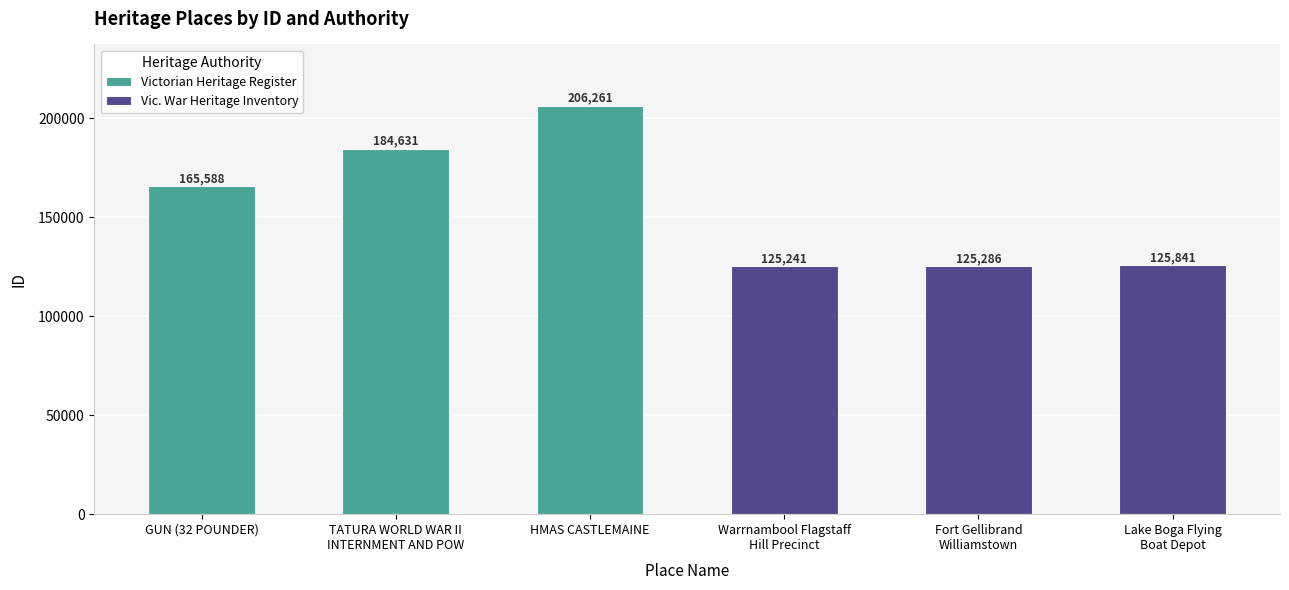

What is the difference between the maximum and minimum values in the Victorian Heritage Register series?

40673